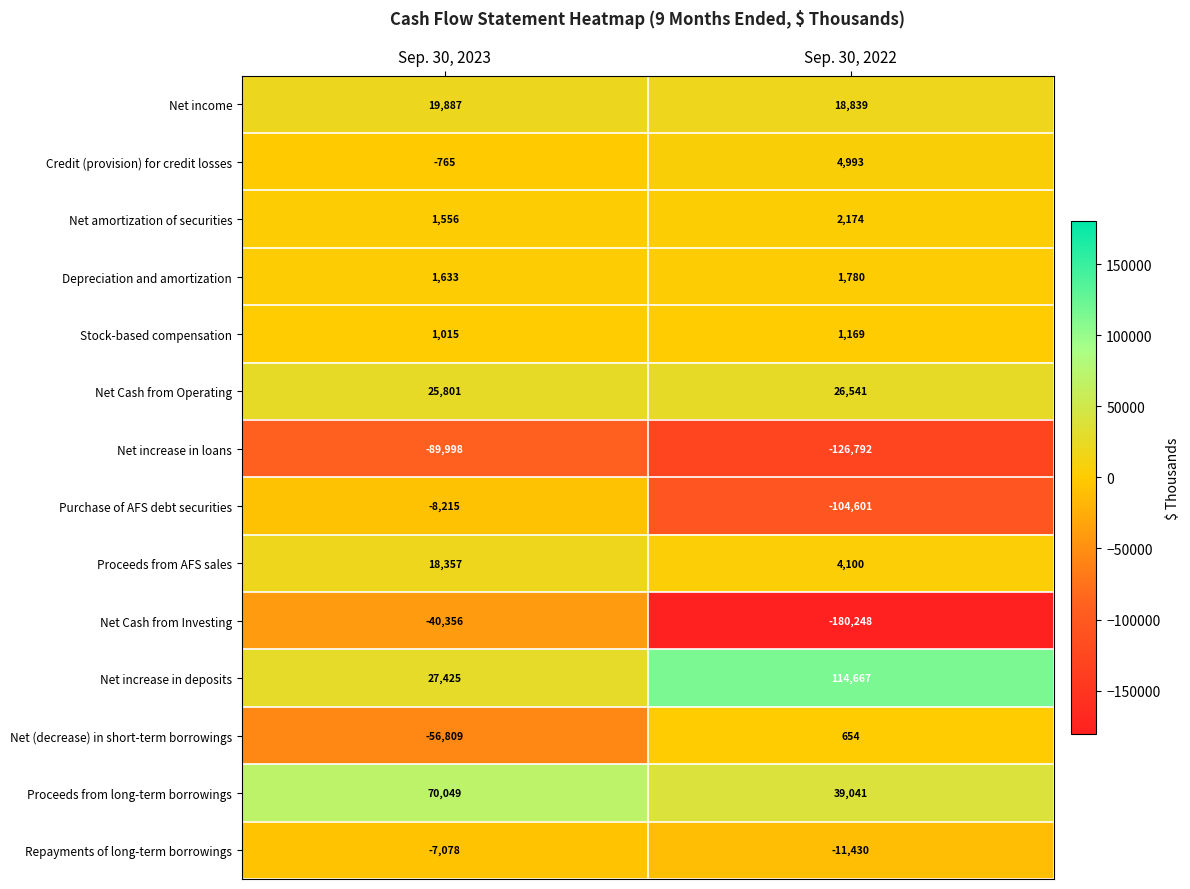

What is the sum of the Net increase in loans values at Sep. 30, 2023 and Sep. 30, 2022?

-216790